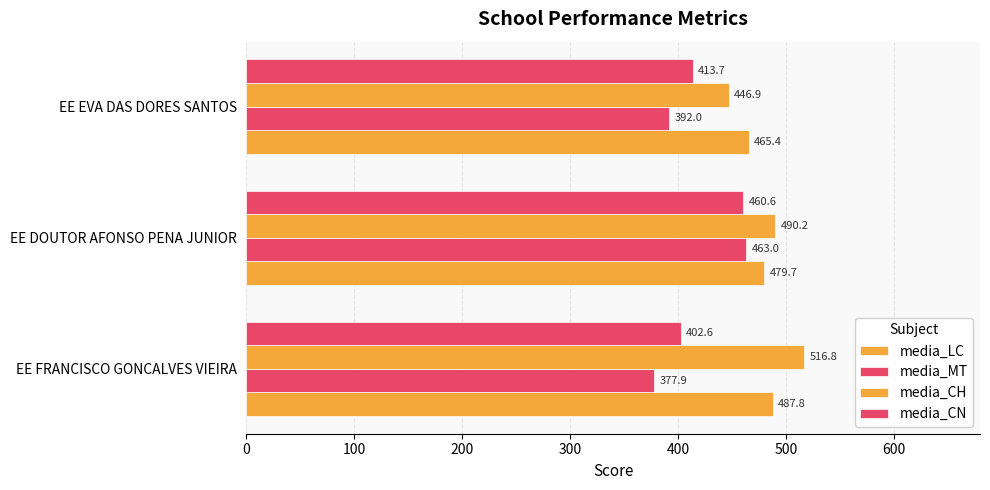

How many series are shown in this chart?

4